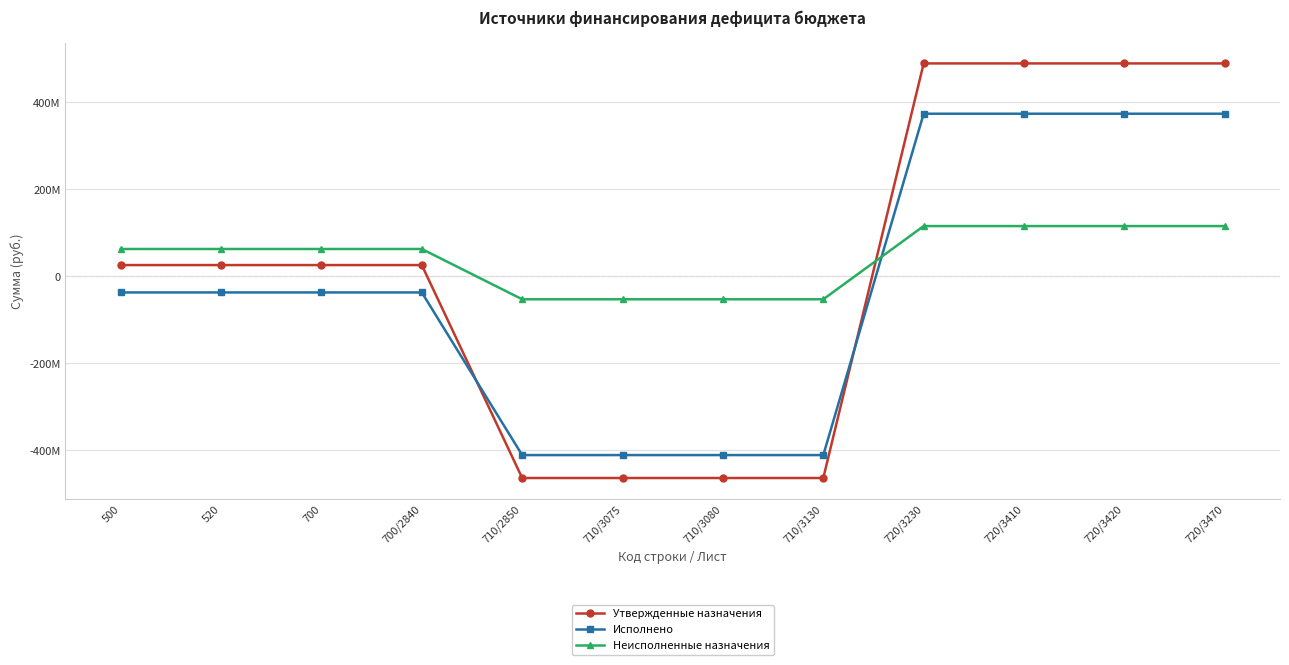

What is the minimum value for Утвержденные назначения?

-463814528.9